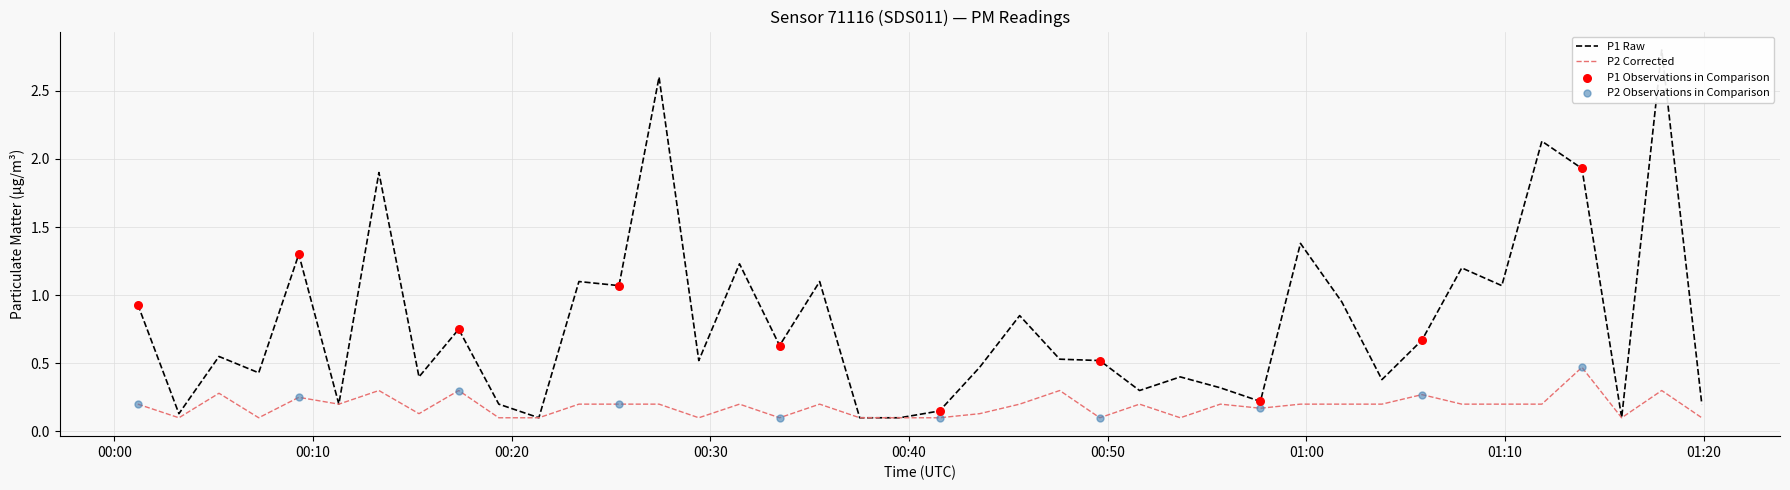

At which category is the sum across all series the highest?

2023-12-22T01:17:53